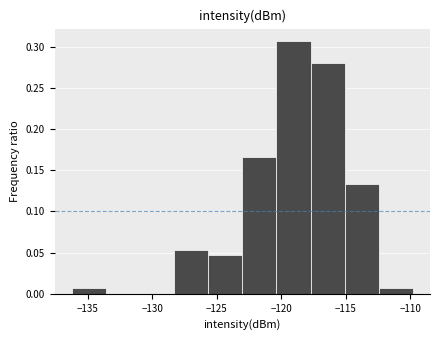

Reading left to right, transcribe this chart: for each bar, give the range it covers on the x-axis and its height. Neither the bar edges nor the heights are printed on the chart, so give them approximately, as read against the axes.

-136.0 to -133.5: 0.005
-133.5 to -131.0: 0
-131.0 to -128.5: 0
-128.5 to -125.5: 0.055
-125.5 to -123.0: 0.045
-123.0 to -120.5: 0.165
-120.5 to -117.5: 0.305
-117.5 to -115.0: 0.280
-115.0 to -112.5: 0.135
-112.5 to -110.0: 0.005